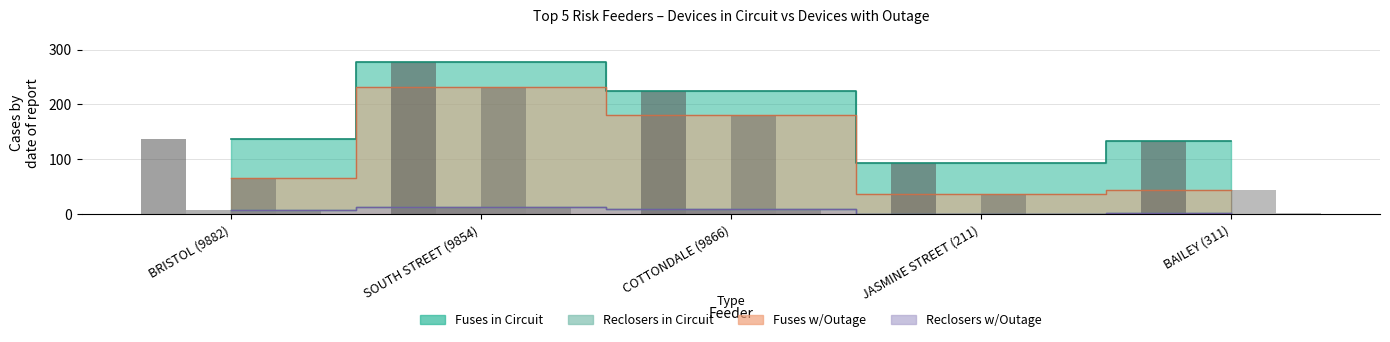

Are the bars horizontal?

No